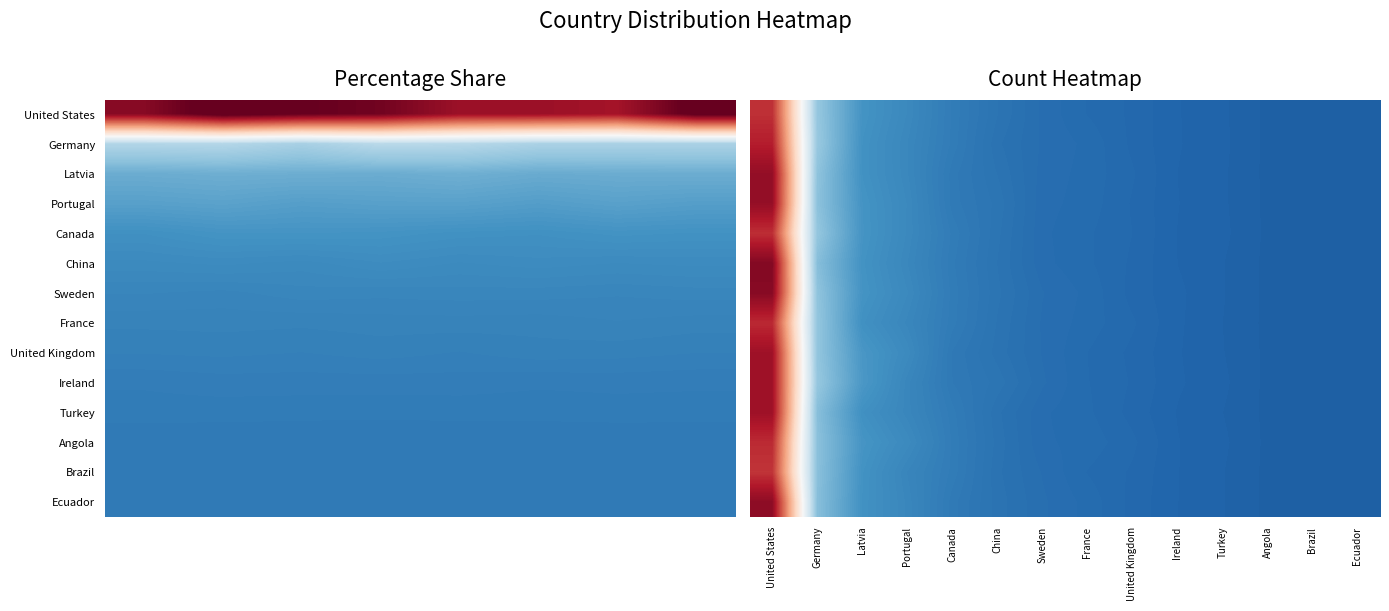

What is the sum of all Canada values?

763.0